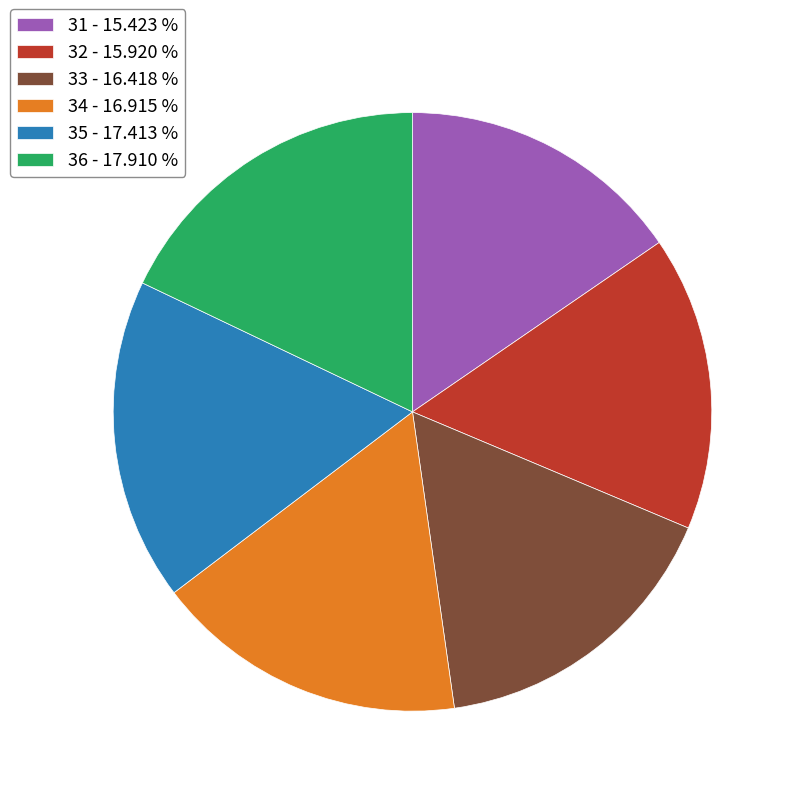

Does any single category account for the majority?

No